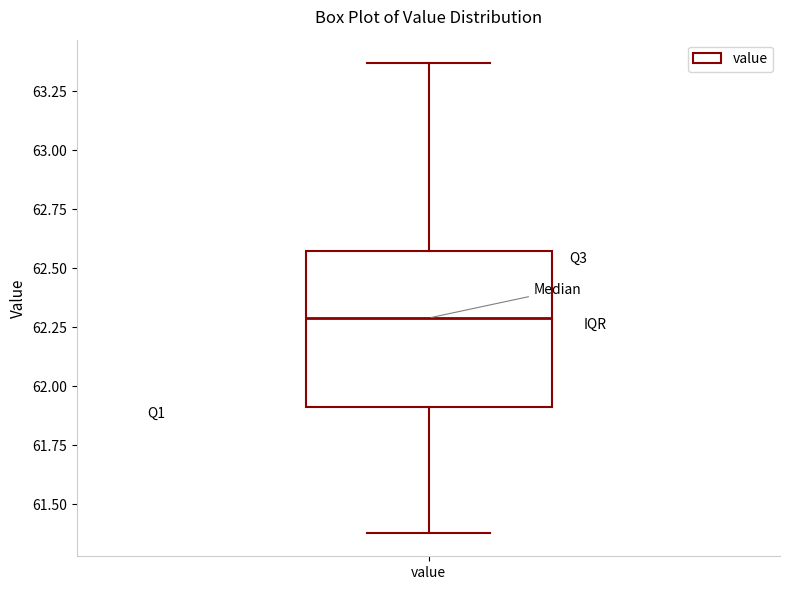

Transcribe this box plot: give where the median line is, the range the box spans, and where the two whiskers end, as read against the y-axis. The values are not printed on the chart, so give them approximately, as read against the axis.

median 62.30, box 61.90 to 62.55, whiskers 61.40 to 63.35